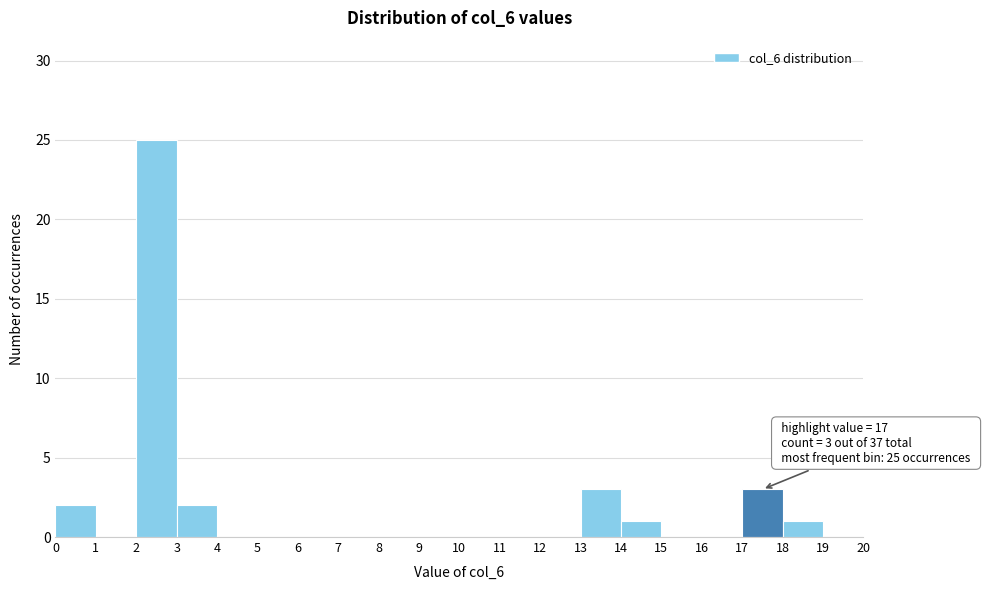

Over which range of the x-axis is the bar tallest?

2 to 3